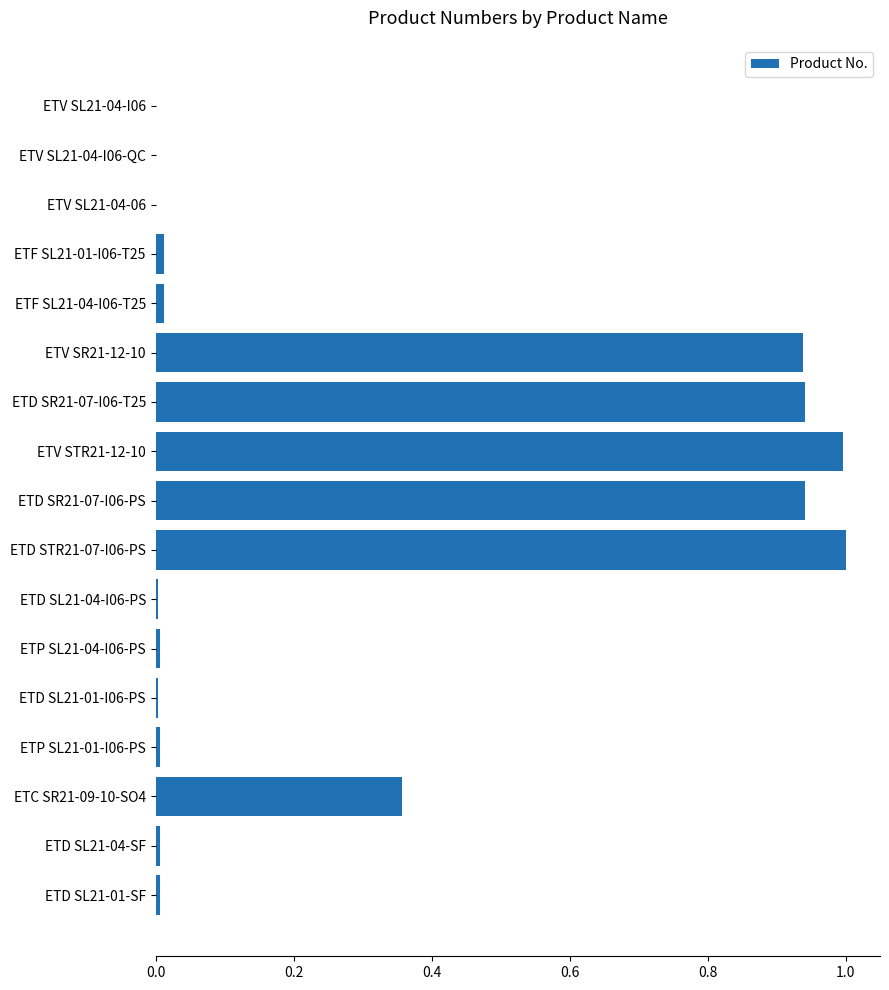

What is the maximum value shown in the chart?

1.0